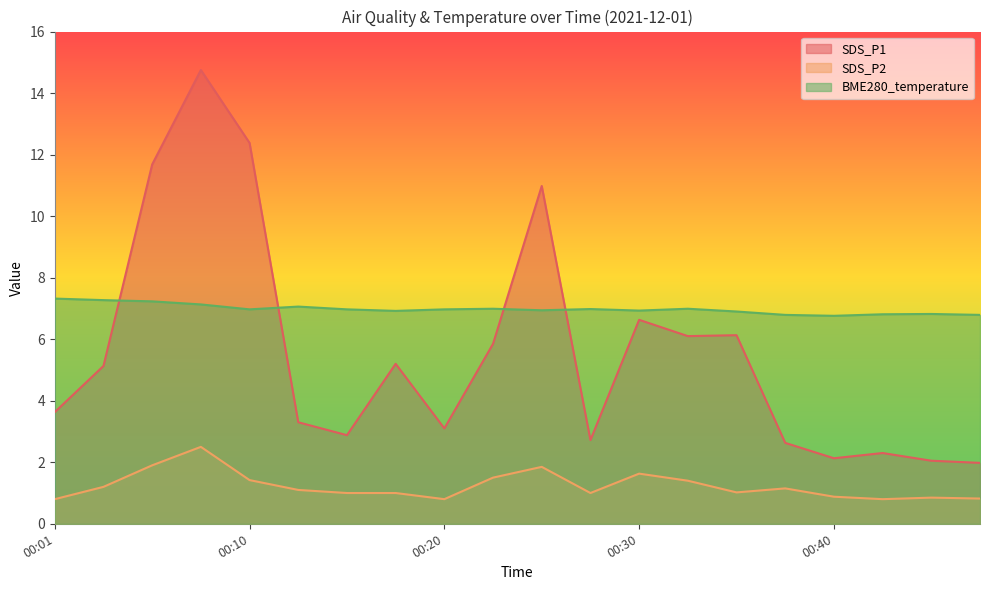

Reading left to right, what are all the values shown in this chart?

SDS_P1: 00:01=3.6	00:03=5.1	00:05=11.7	00:08=14.8	00:10=12.4	00:13=3.3	00:15=2.9	00:18=5.2	00:20=3.1	00:23=5.8	00:25=11.0	00:28=2.7	00:30=6.6	00:32=6.1	00:35=6.1	00:37=2.6	00:40=2.1	00:42=2.3	00:45=2.0	00:47=2.0
SDS_P2: 00:01=0.8	00:03=1.2	00:05=1.9	00:08=2.5	00:10=1.4	00:13=1.1	00:15=1.0	00:18=1.0	00:20=0.8	00:23=1.5	00:25=1.9	00:28=1.0	00:30=1.6	00:32=1.4	00:35=1.0	00:37=1.1	00:40=0.9	00:42=0.8	00:45=0.8	00:47=0.8
BME280_temperature: 00:01=7.3	00:03=7.3	00:05=7.2	00:08=7.1	00:10=7.0	00:13=7.1	00:15=7.0	00:18=6.9	00:20=7.0	00:23=7.0	00:25=6.9	00:28=7.0	00:30=6.9	00:32=7.0	00:35=6.9	00:37=6.8	00:40=6.8	00:42=6.8	00:45=6.8	00:47=6.8